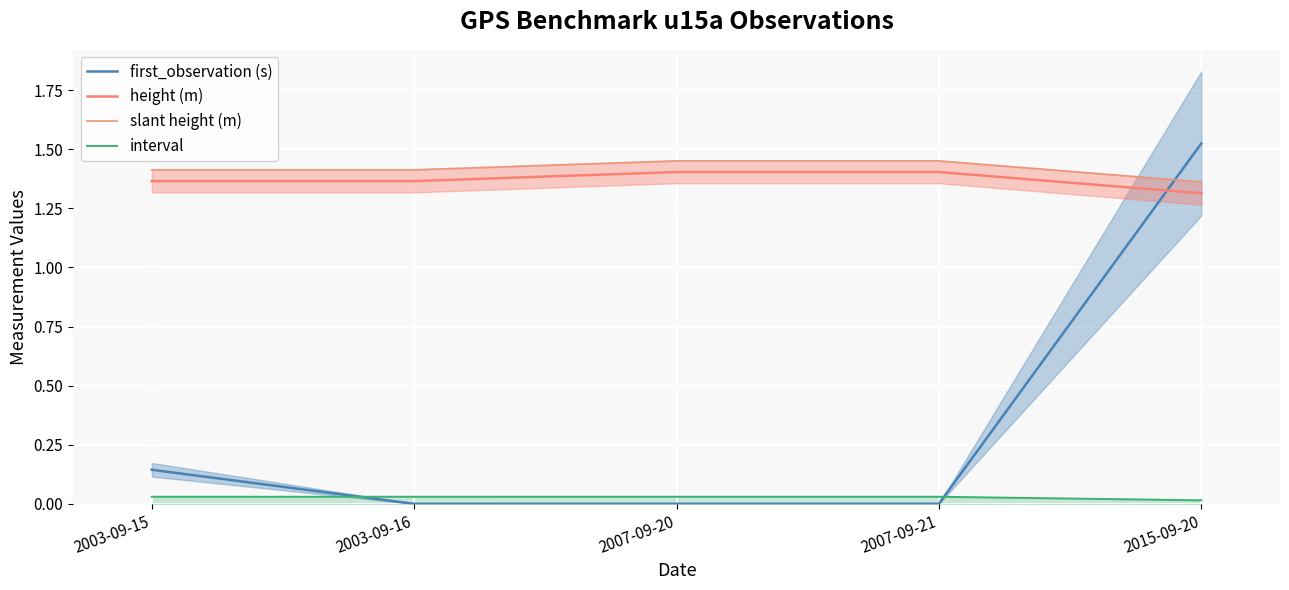

At which category is the sum across all series the highest?

2015-09-20